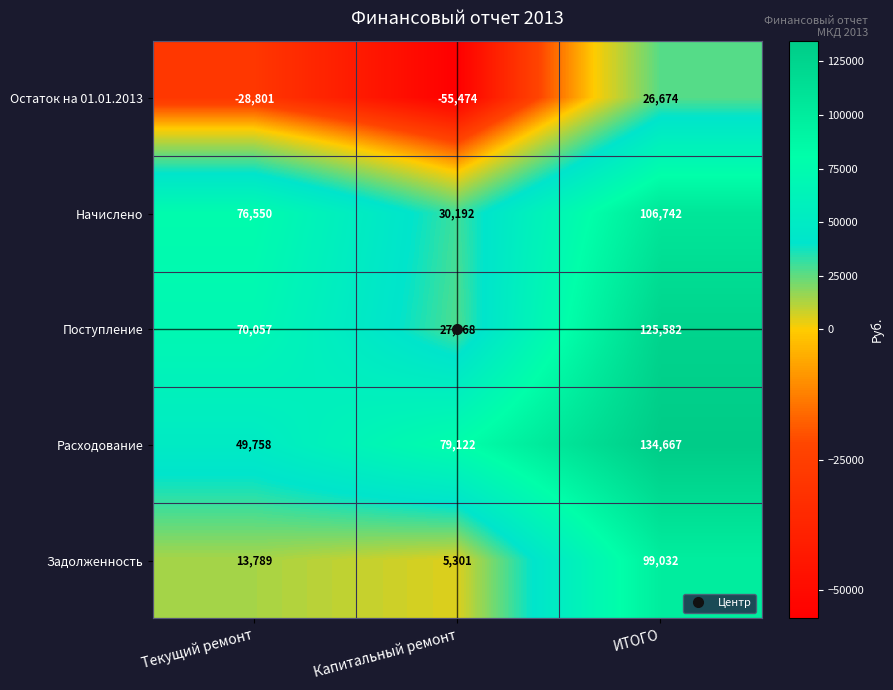

What is the average value of the Расходование series?

87849